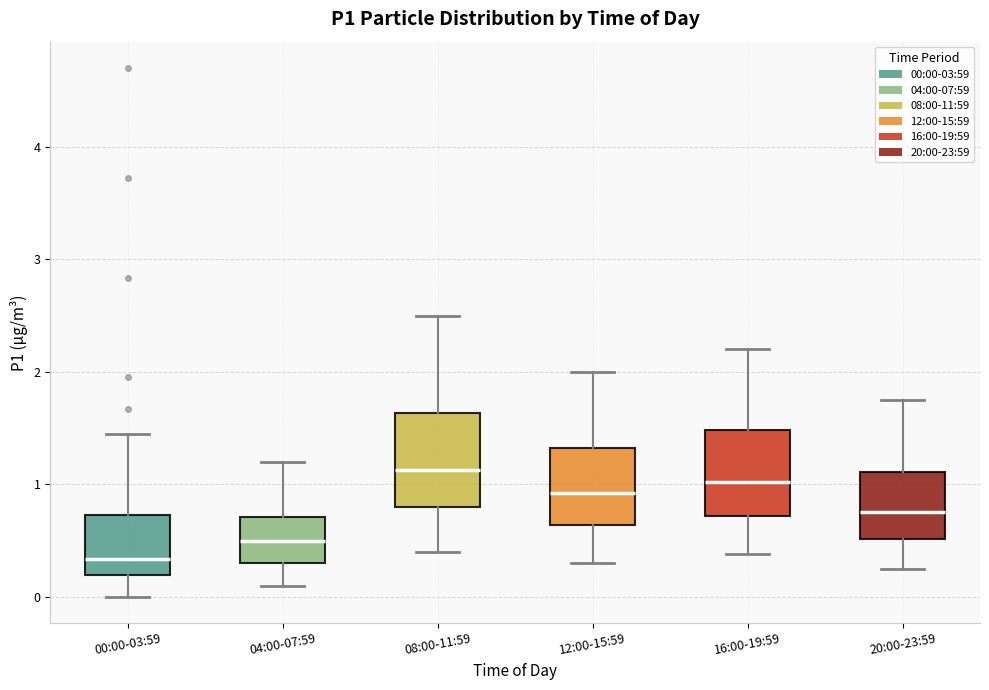

Where is the lower edge of the box for 08:00-11:59 on the y-axis? The values are not printed on the chart, so give them approximately, as read against the axis.

0.8